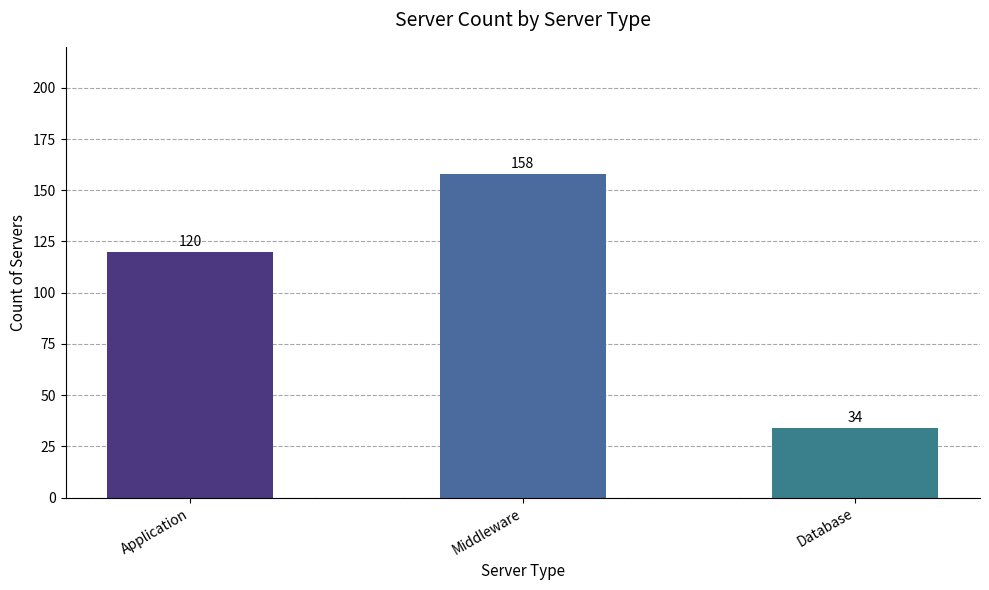

Rank the categories by value from lowest to highest.

Database, Application, Middleware